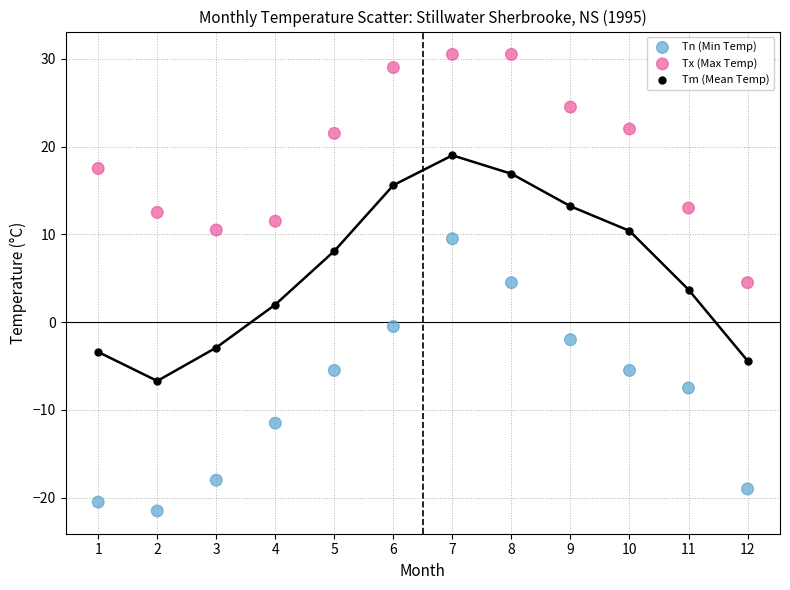

Across all data points, what is the range of Y values (max minus min)?

52.0